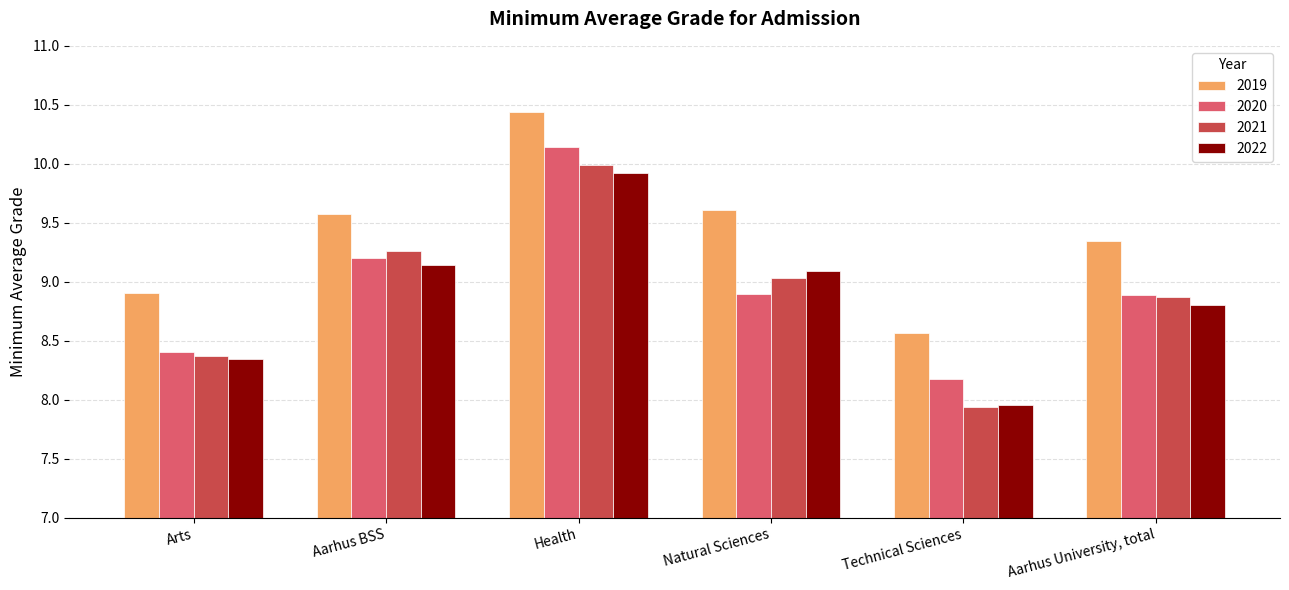

How many series are shown in this chart?

4